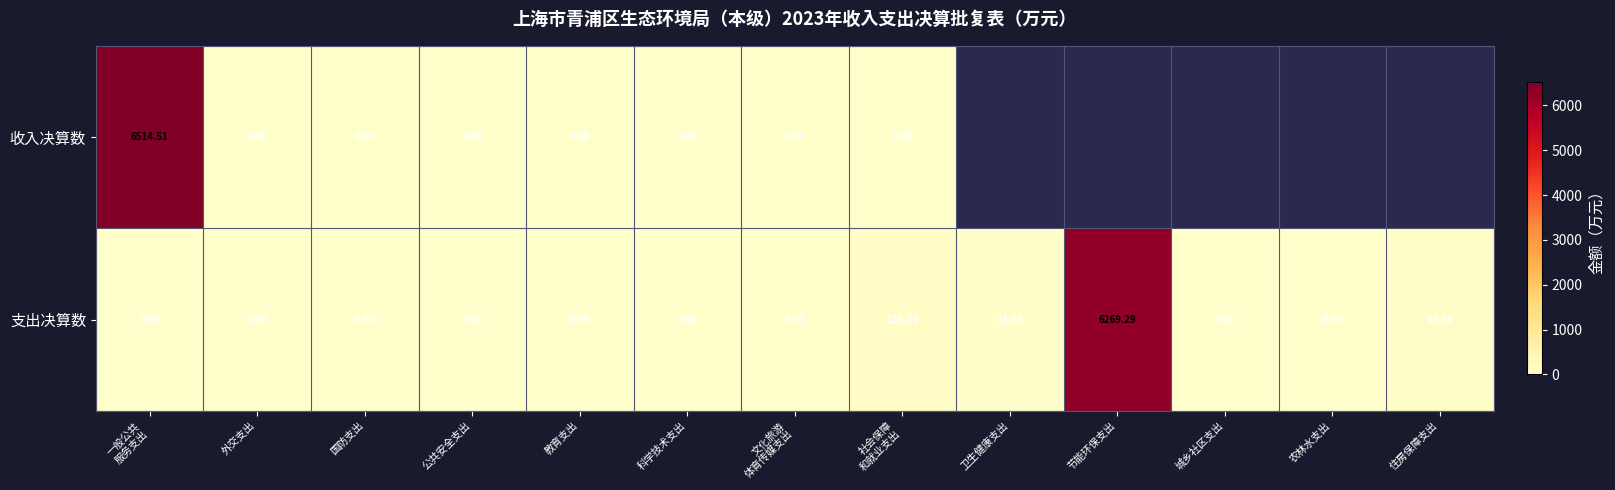

At how many categories does at least one series exceed 3104?

2